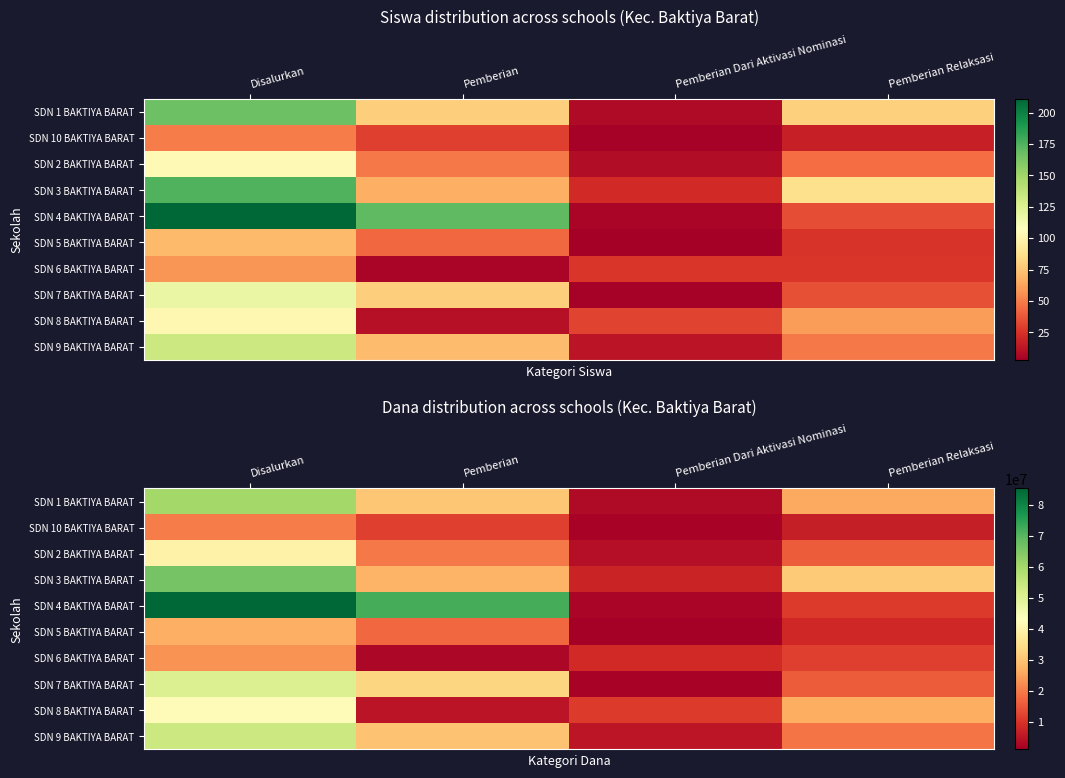

What is the difference between the highest and lowest values at Pemberian Relaksasi?

24525000